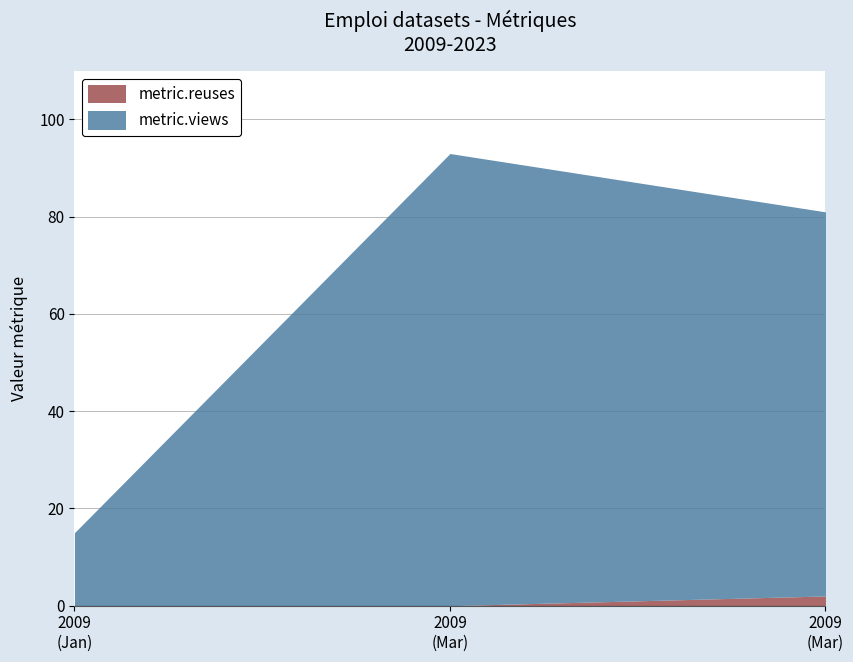

What are all the series names shown in the legend?

metric.reuses, metric.views